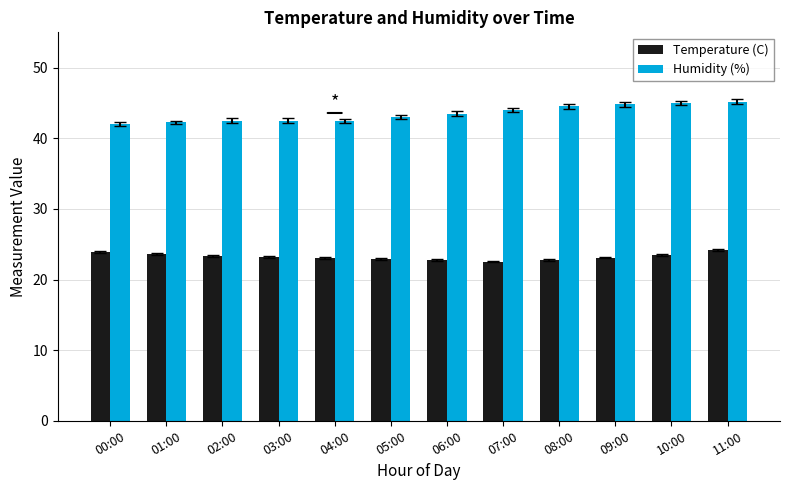

Between 06:00 and 11:00, which series saw the biggest shift?

Humidity (%)